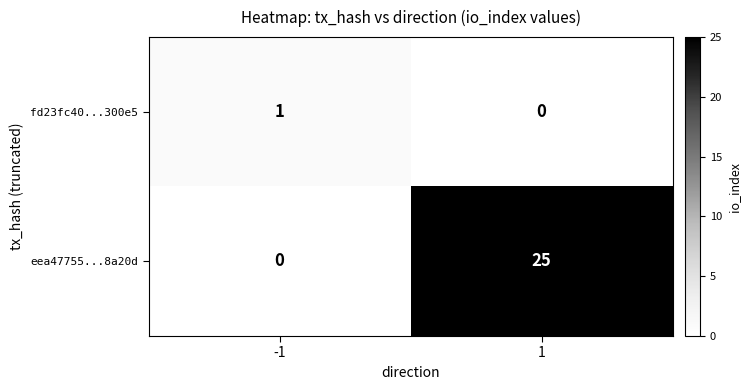

The value of fd23fc40...300e5 at 1 is -1. True or false?

False